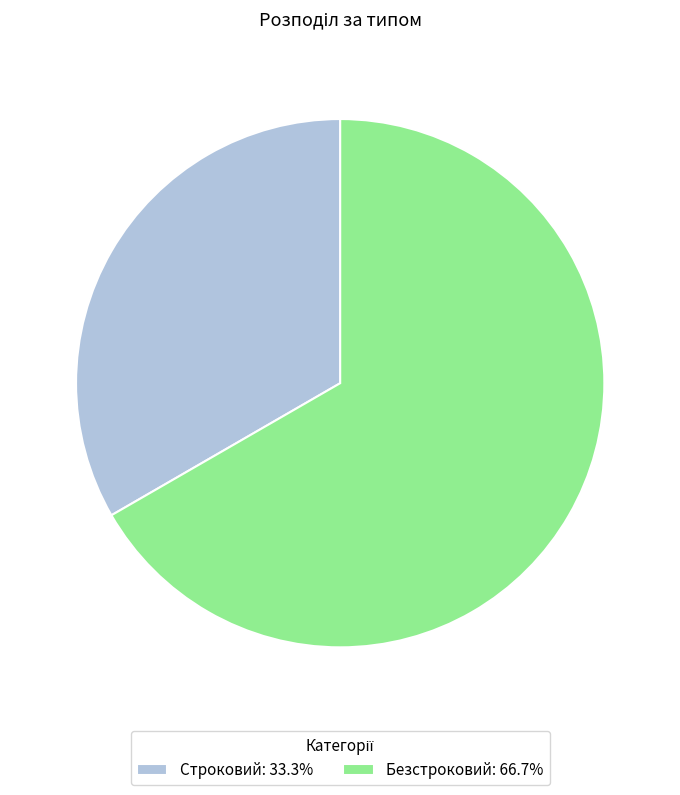

Does any single category account for the majority?

Yes